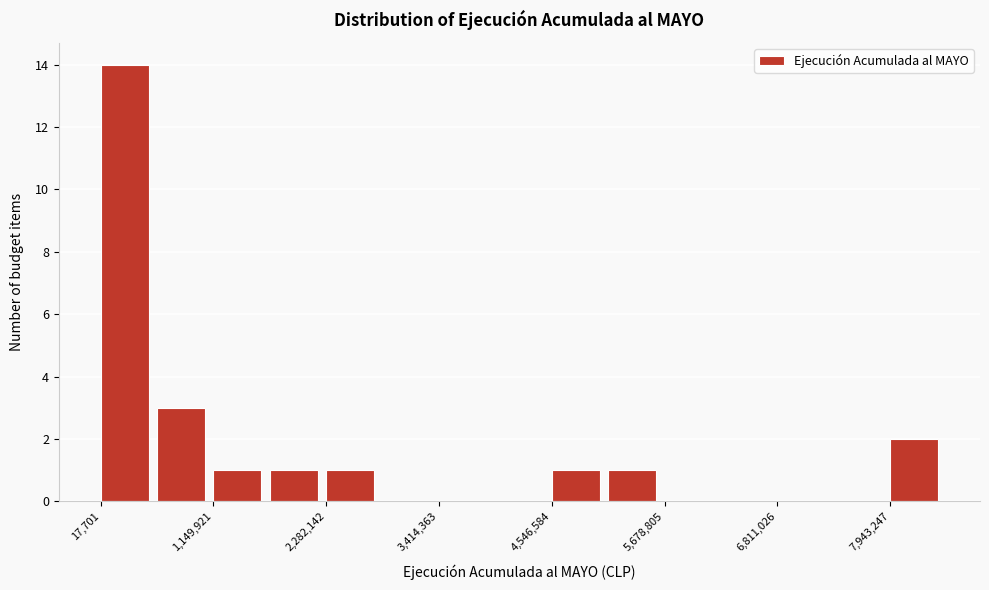

Read against the x-axis, roughly where is the centre of the tallest bar?

200000